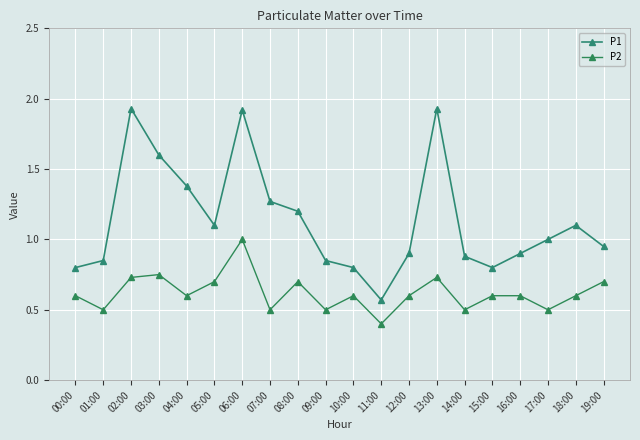

Rank the series at 18:00 from highest to lowest value.

P1, P2